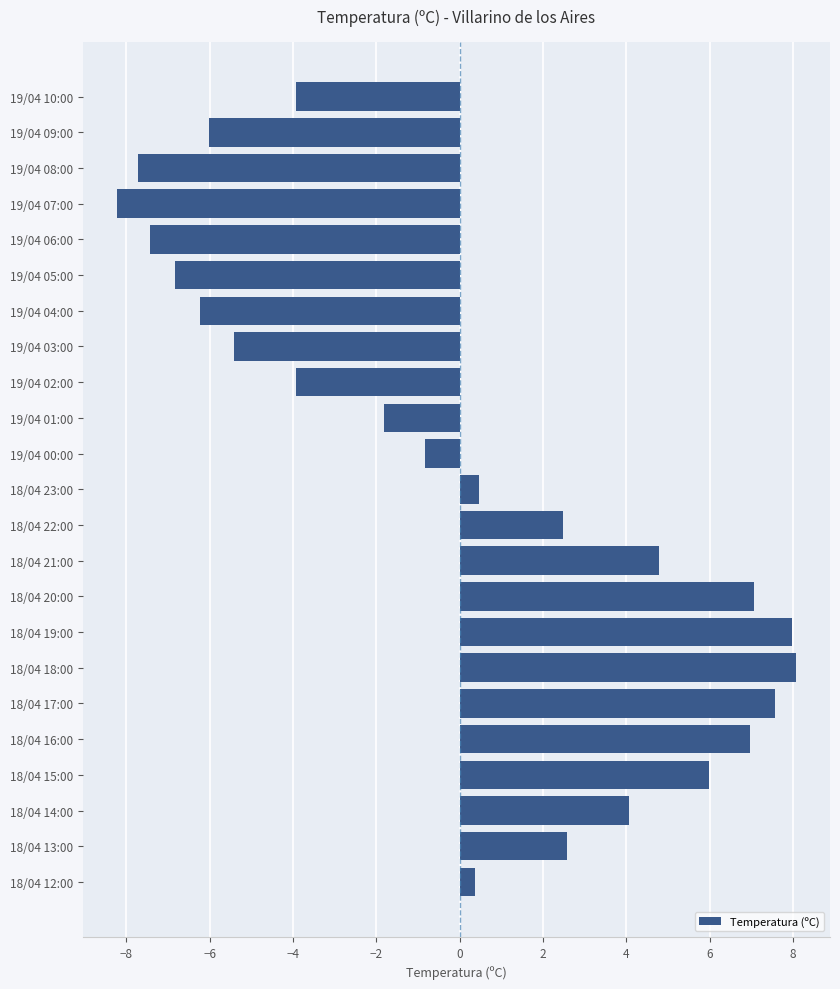

What is the greatest value displayed?

8.1